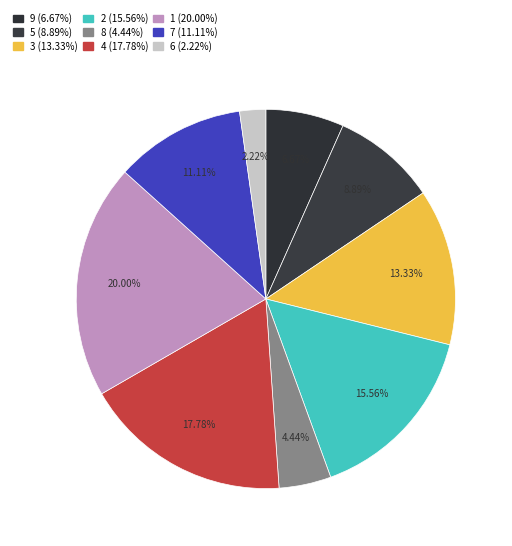

Is there a majority slice in this chart?

No